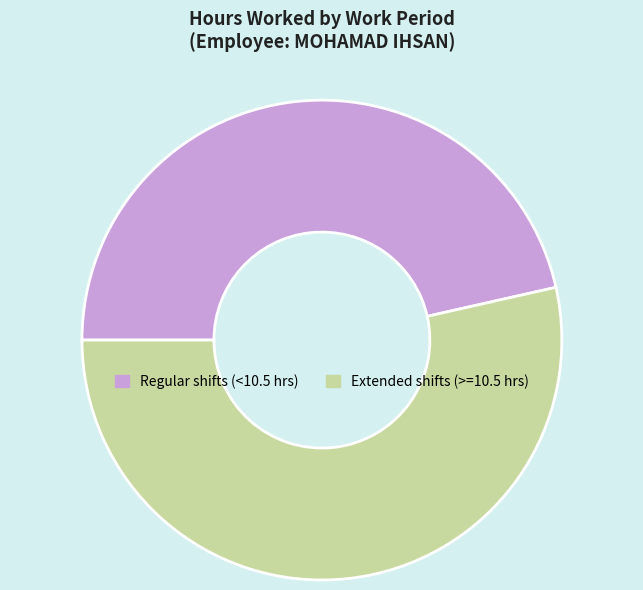

Is there a majority slice in this chart?

Yes